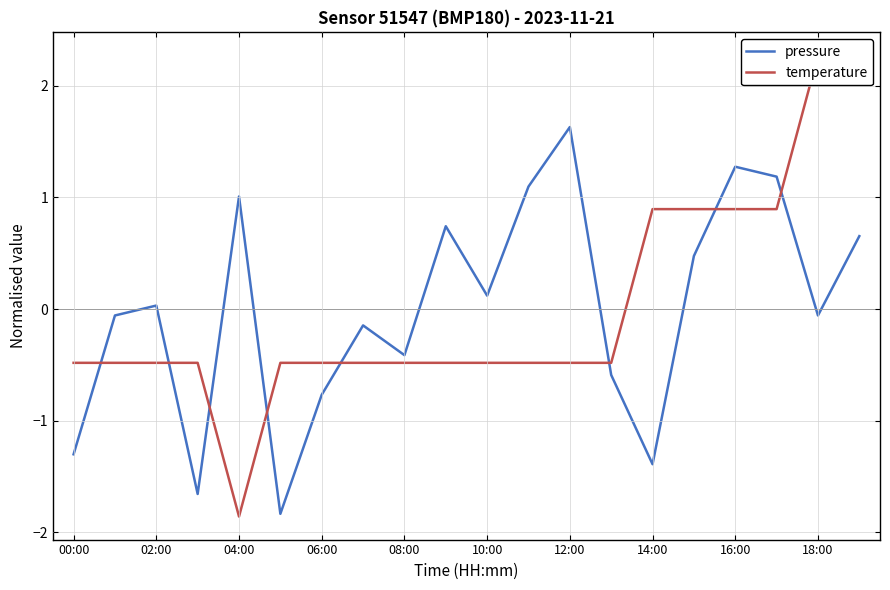

At which label does pressure reach its peak?

12:00